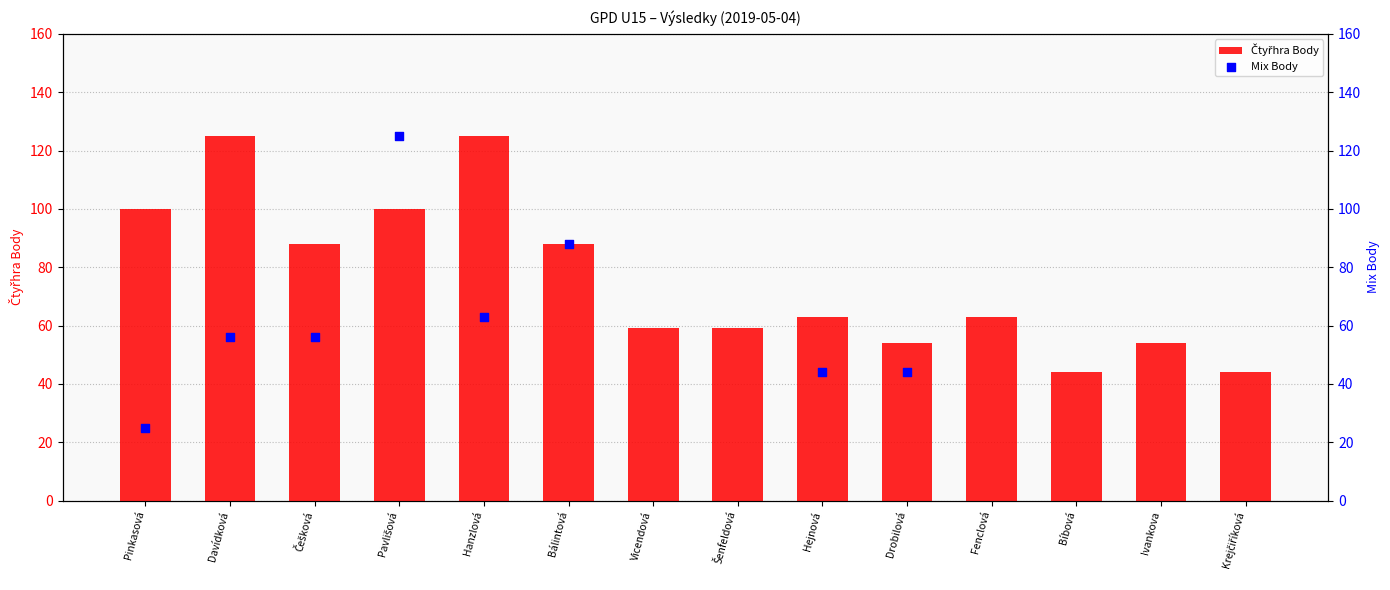

Which has a higher value, Ivankova or Bálintová?

Bálintová